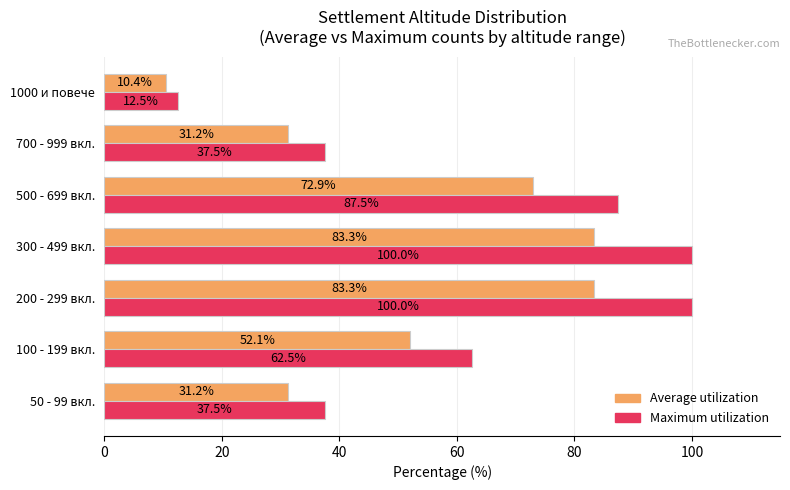

What is the sum of all Maximum utilization values?

437.5